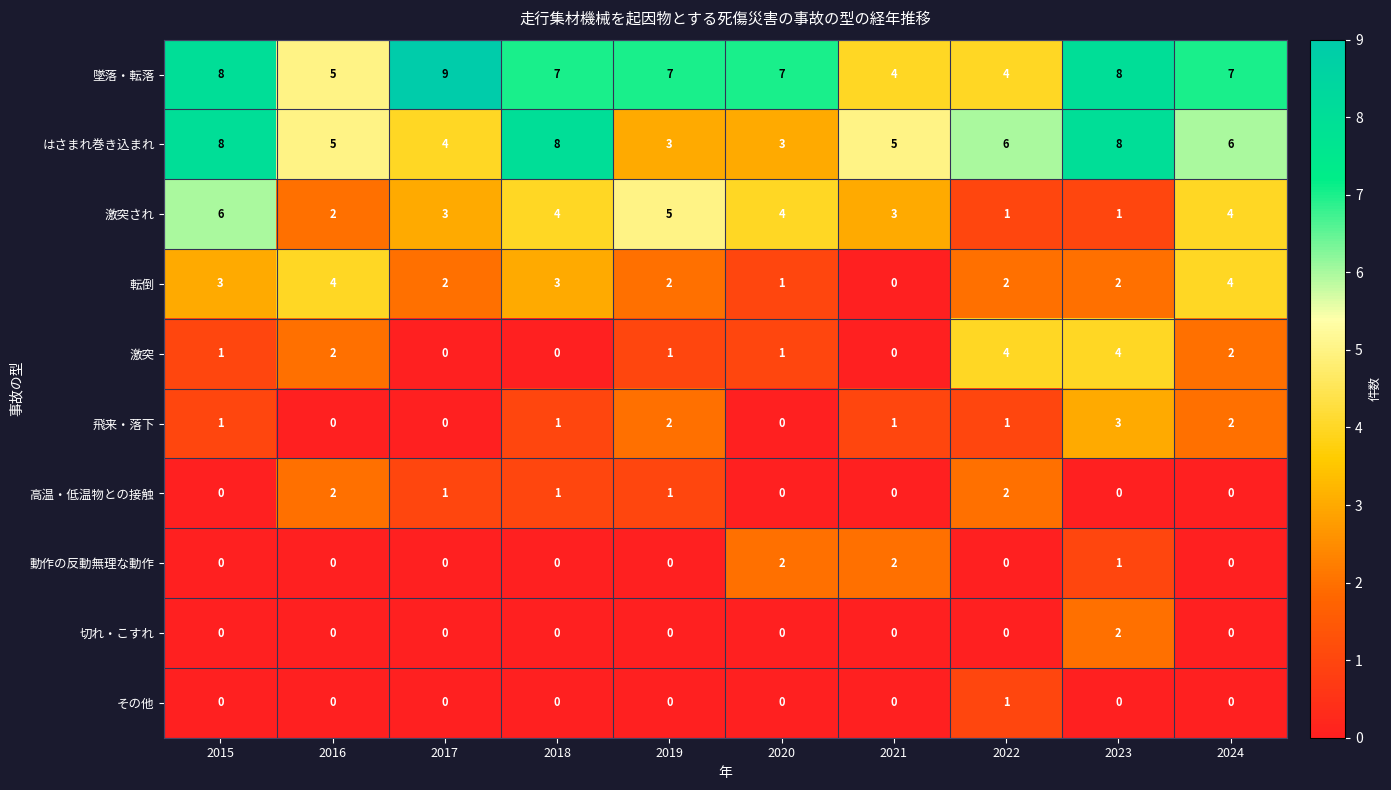

Which series changed the most between 2015 and 2020?

はさまれ巻き込まれ